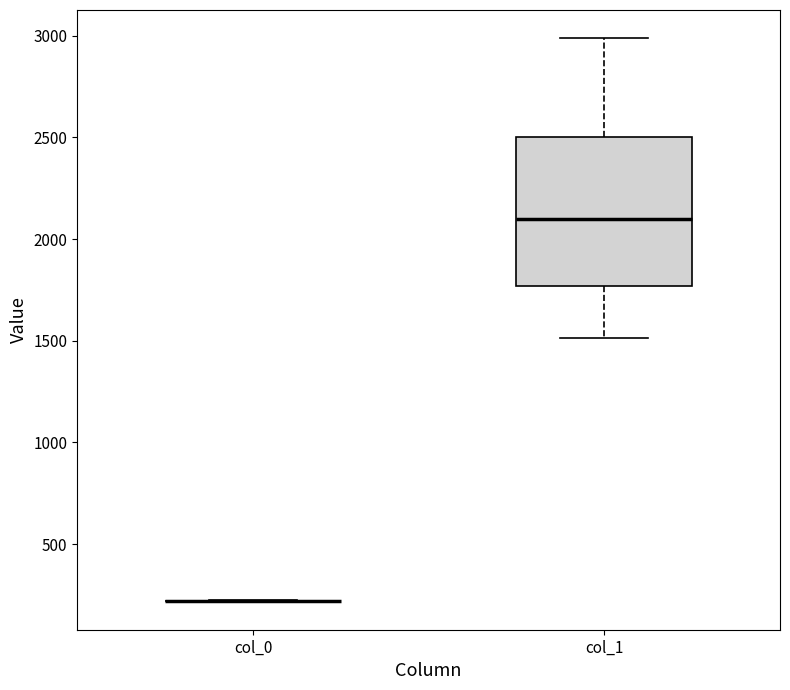

Reading left to right, read every box against the y-axis: the position of its median line, the range the box covers, and the ends of its whiskers. The values are not printed on the chart, so give them approximately, as read against the axis.

col_0: box collapsed to a line at 200, whiskers 200 to 200
col_1: median 2100, box 1750 to 2500, whiskers 1500 to 3000